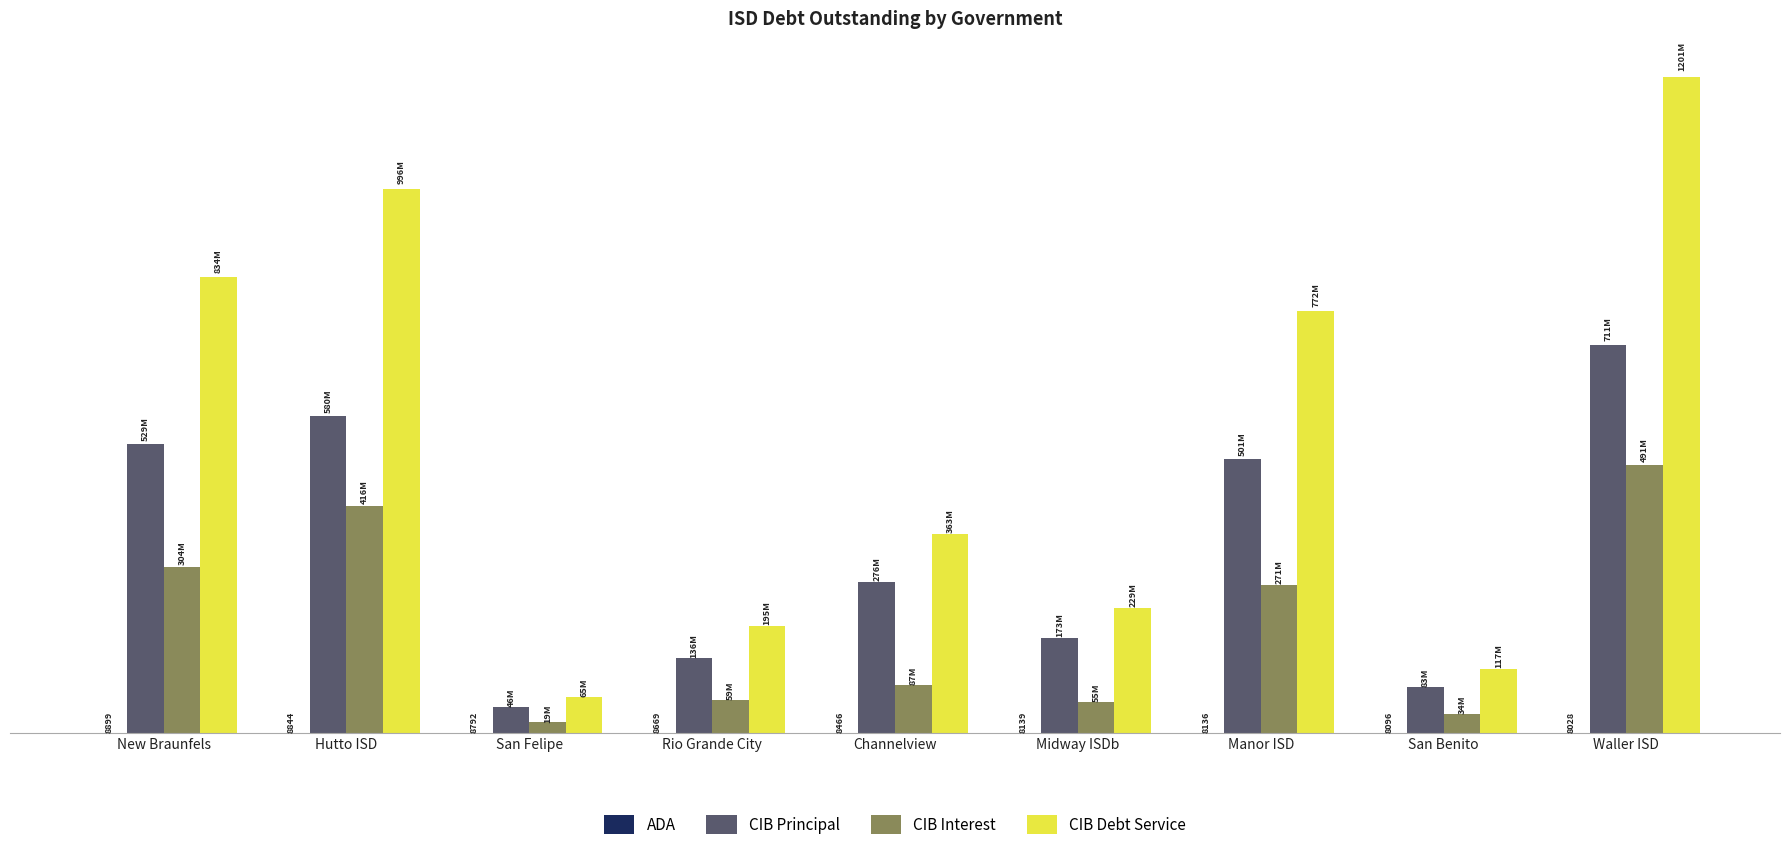

At which label does CIB Principal first exceed 275990000?

New Braunfels